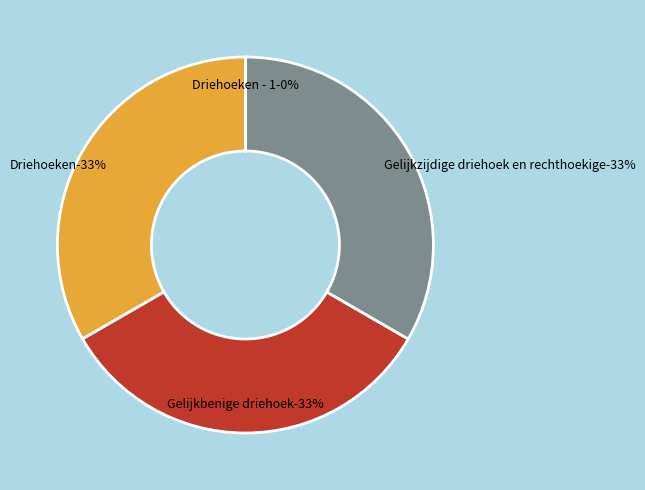

What percentage is the Gelijkbenige driehoek slice, to the nearest percent?

33%